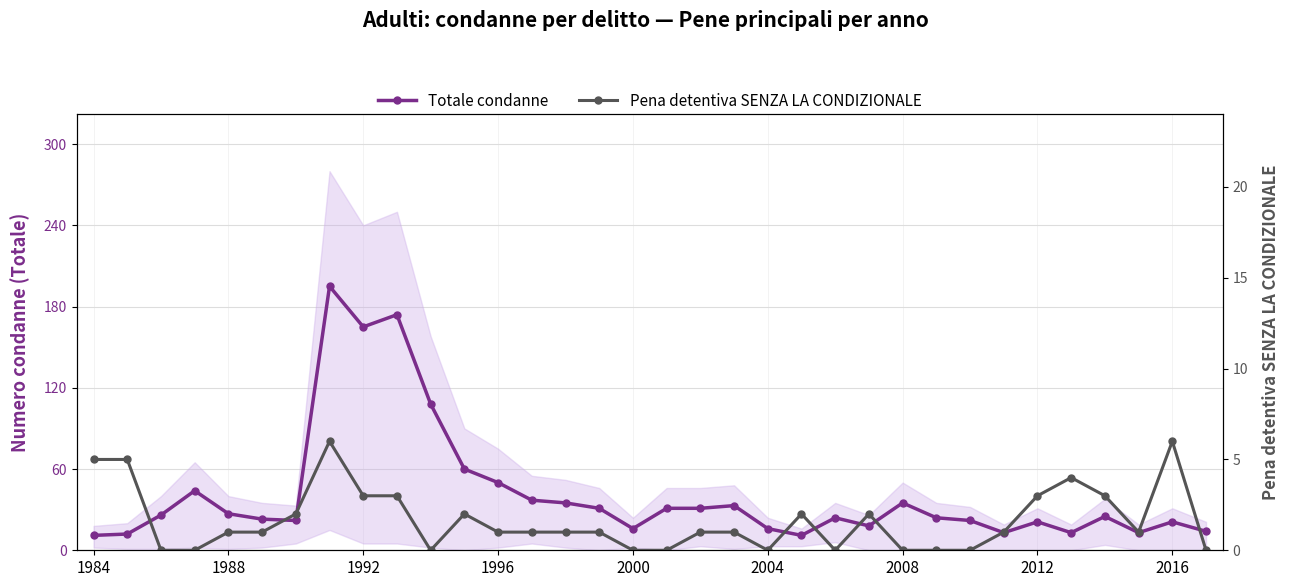

What is the sum of the Pena detentiva SENZA LA CONDIZIONALE values at 2016 and 1996?

7